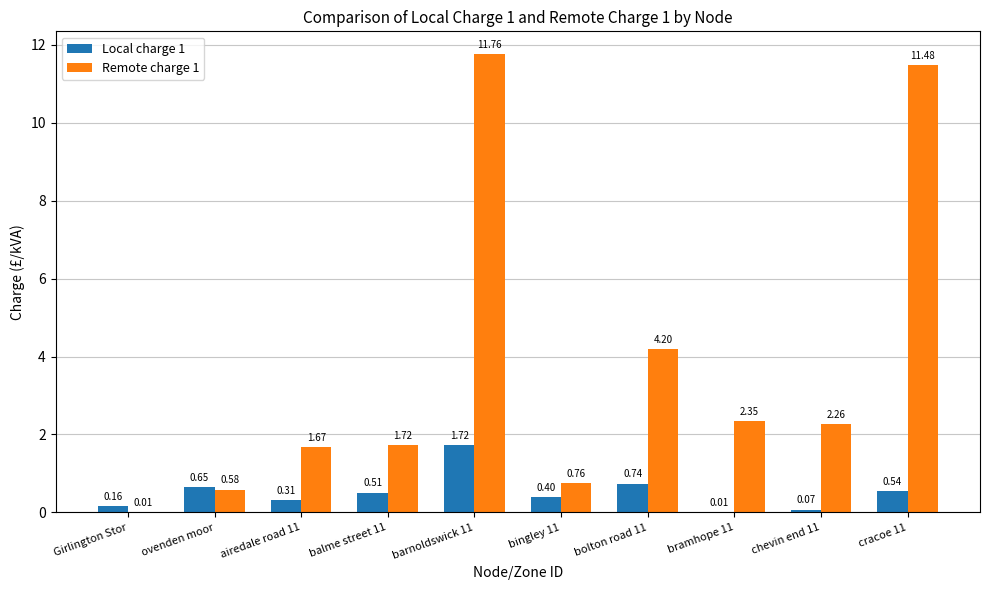

Is the value of Remote charge 1 at bingley 11 greater than the value of Local charge 1 at bramhope 11?

Yes